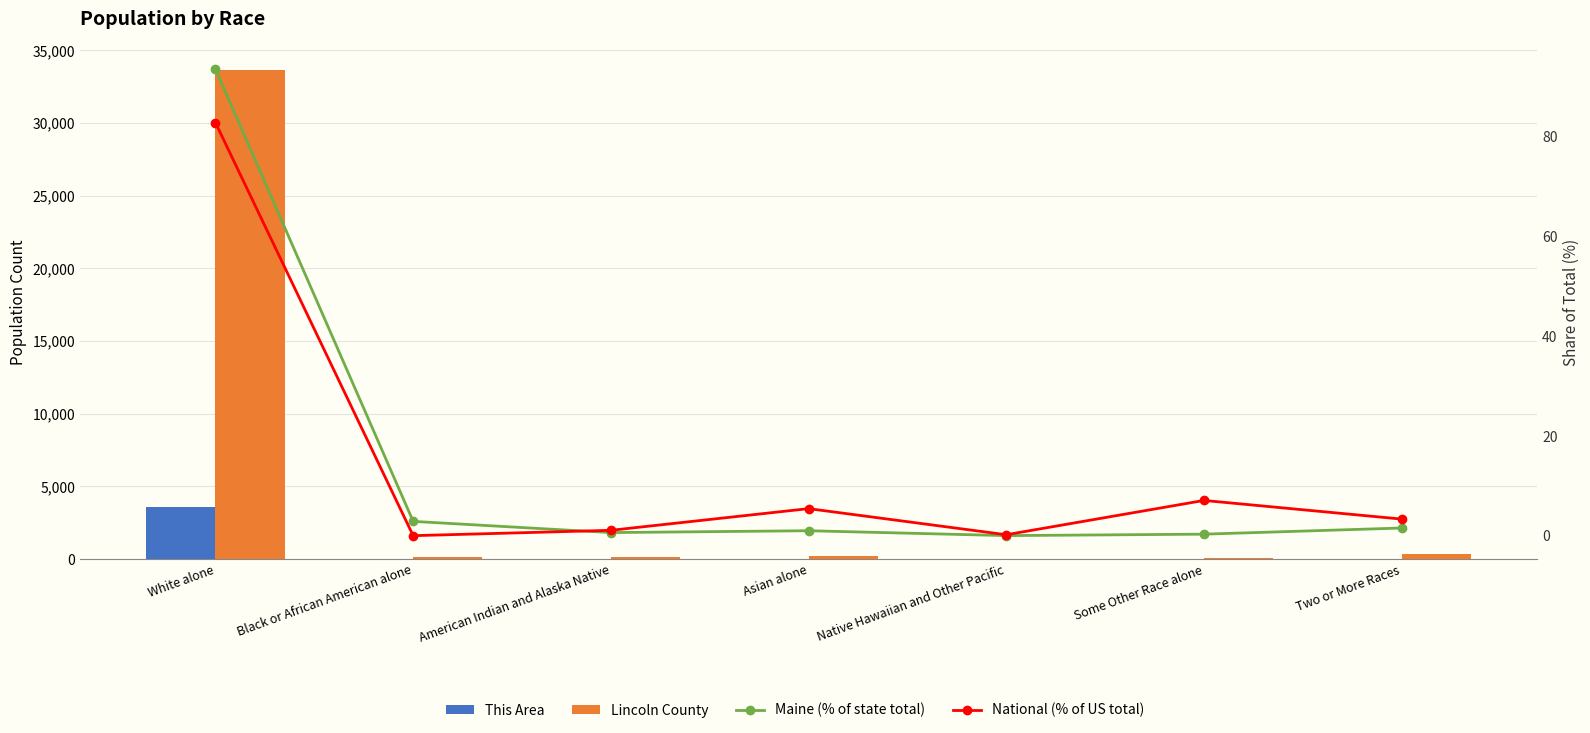

What is the sum of the This Area values at Some Other Race alone and Black or African American alone?

4.0